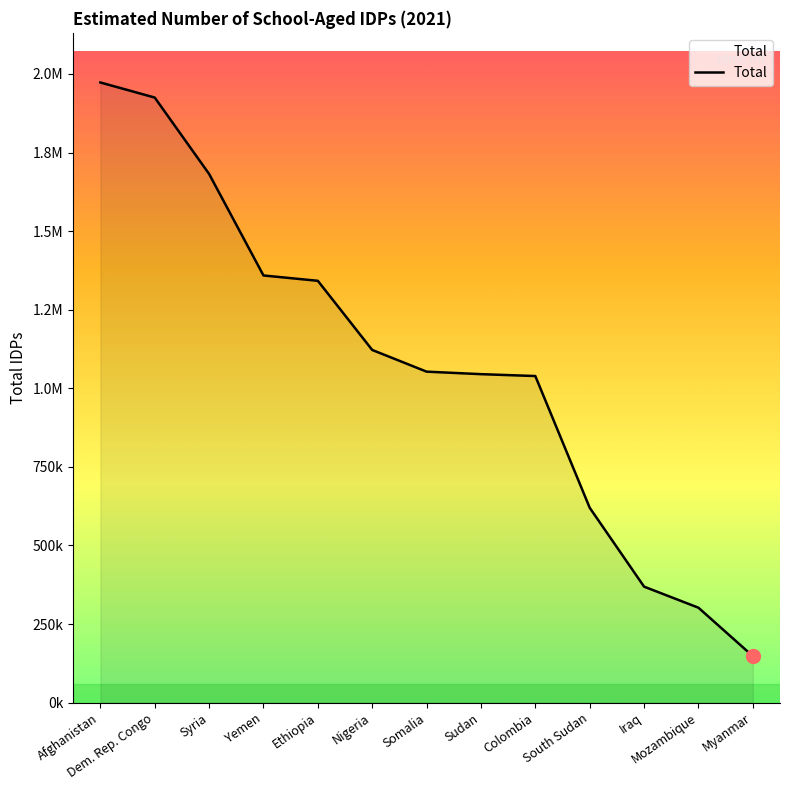

Reading left to right, what are all the values shown in this chart?

1973000	1925000	1682000	1359000	1342000	1122000	1053000	1045000	1039000	620000	369000	302000	148000